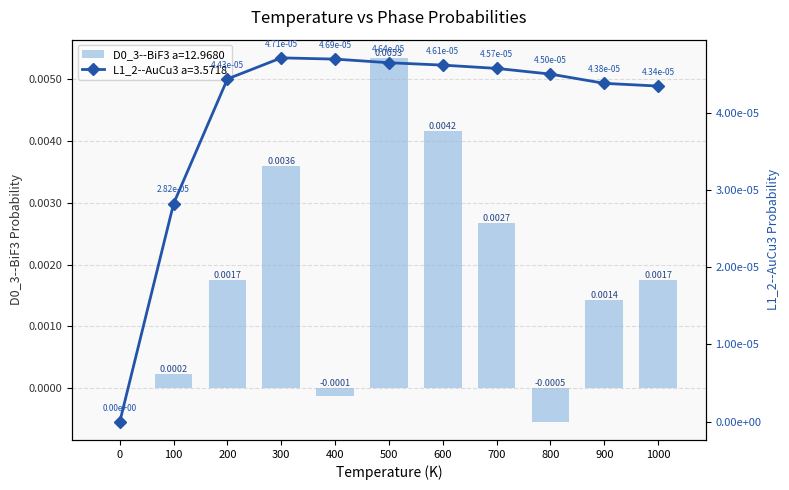

Is it true that L1_2--AuCu3 a=3.5718 equals 0.0 at 0?

False